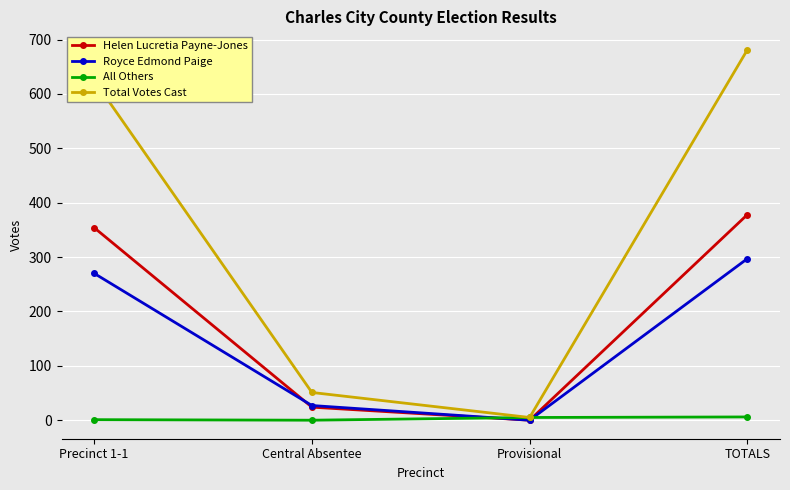

What is the highest value of the Total Votes Cast series?

681